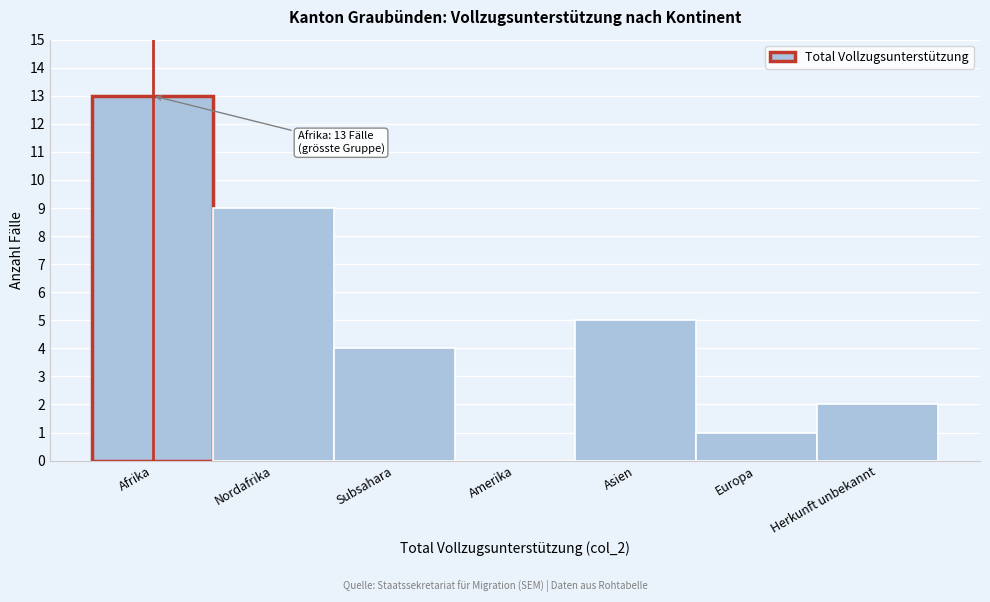

Reading left to right, extract all data points from this chart.

Afrika=13	Nordafrika=9	Subsahara=4	Amerika=0	Asien=5	Europa=1	Herkunft unbekannt=2